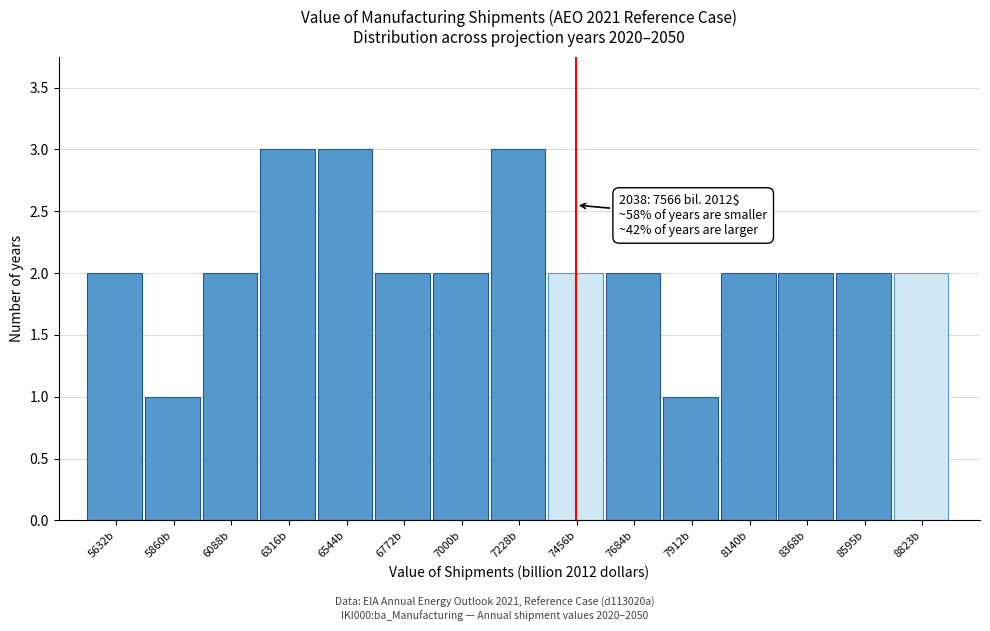

Reading left to right, extract all data points from this chart.

5632b=2	5860b=1	6088b=2	6316b=3	6544b=3	6772b=2	7000b=2	7228b=3	7456b=2	7684b=2	7912b=1	8140b=2	8368b=2	8595b=2	8823b=2